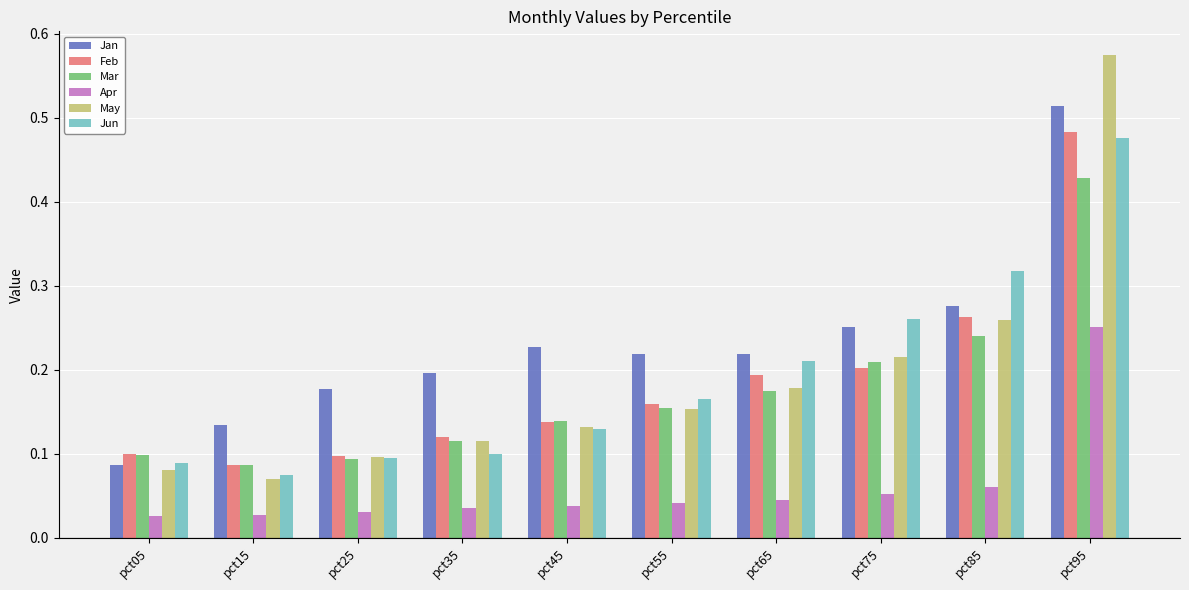

Are the bars grouped side by side (vs. stacked)?

Yes